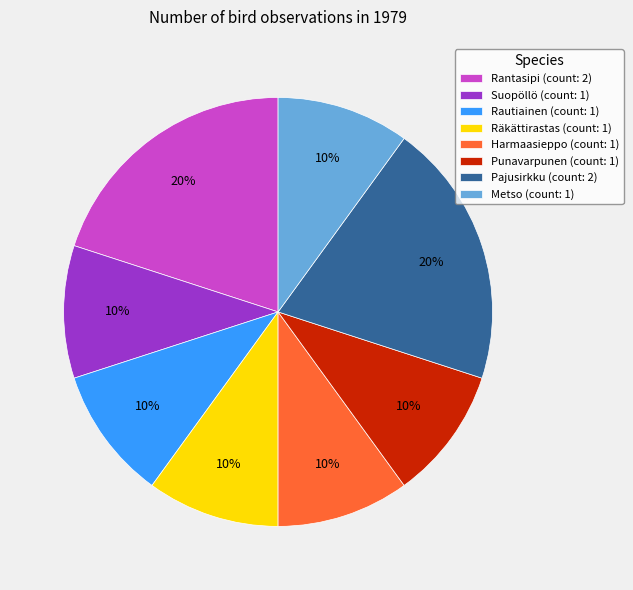

To the nearest percent, what percentage of the pie is Suopöllö?

10%